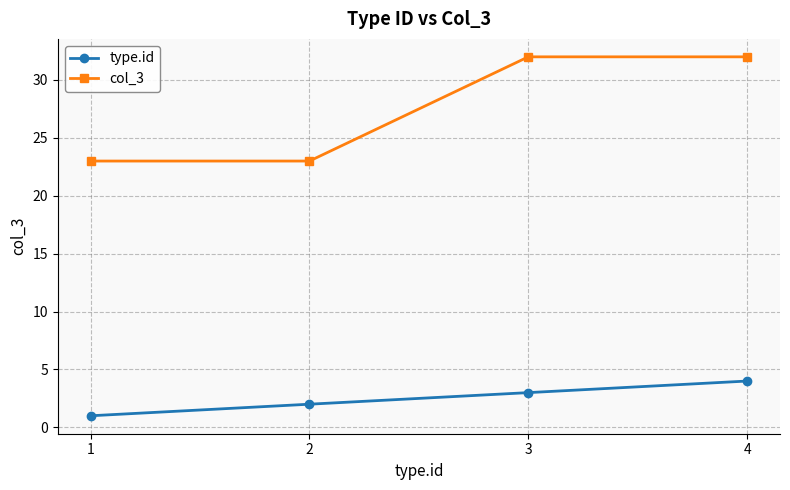

Rank the series at 3 from lowest to highest value.

type.id, col_3